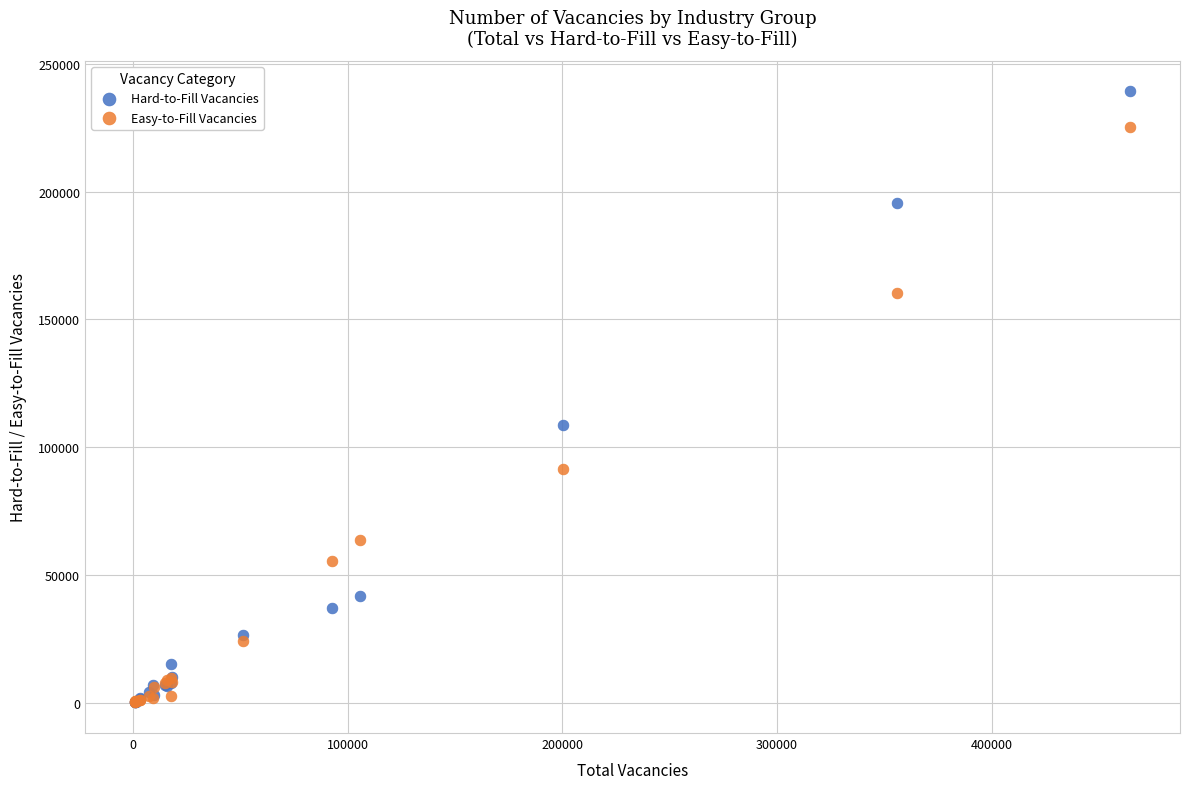

In the Easy-to-Fill Vacancies series, what Y value is closest to 112793?

91567.6